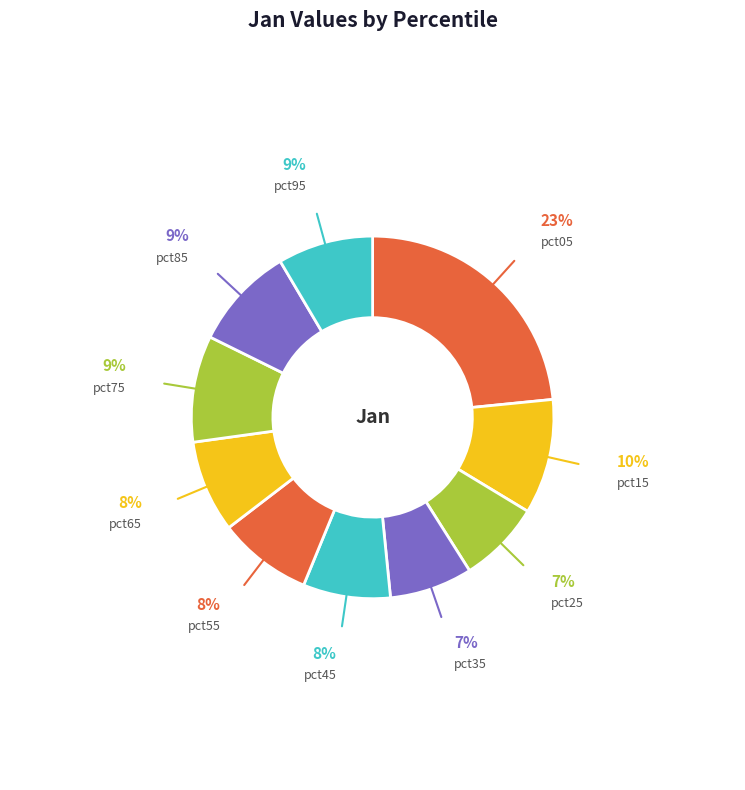

Is it true that pct55 is 8% of the pie?

True